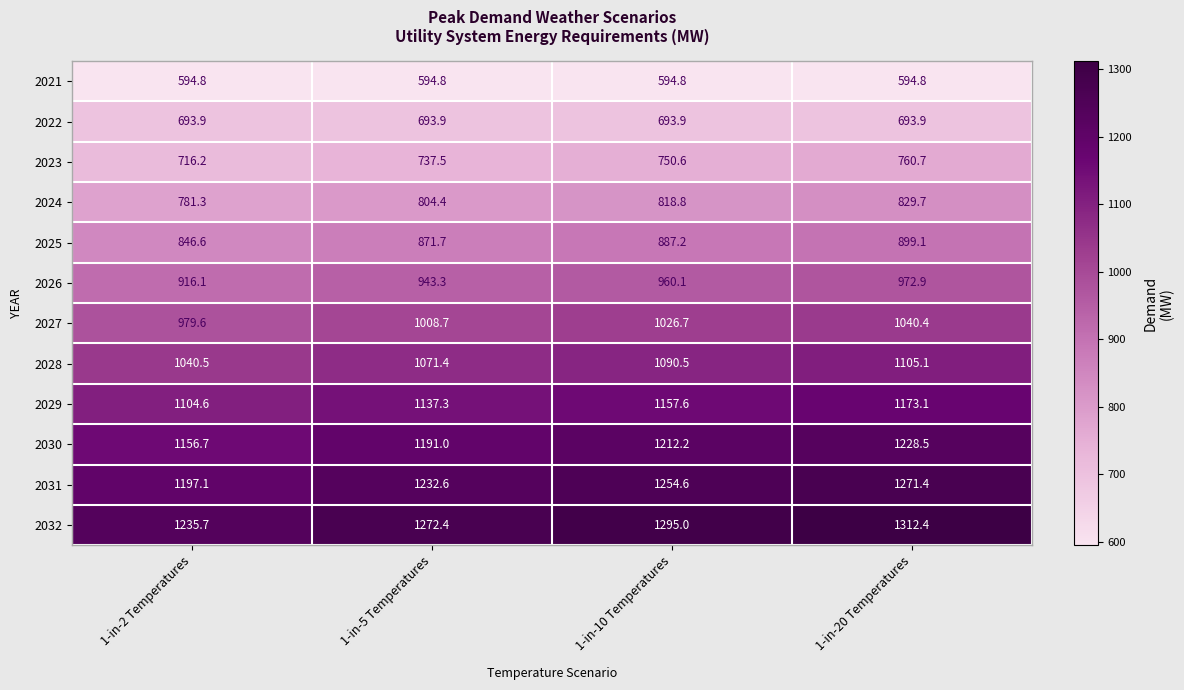

What is the minimum value for 2032?

1235.7